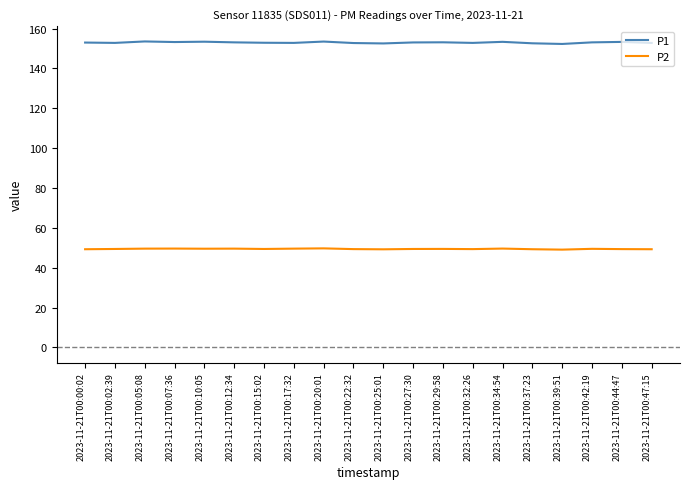

Read the P2 value at 2023-11-21T00:02:39.

49.4